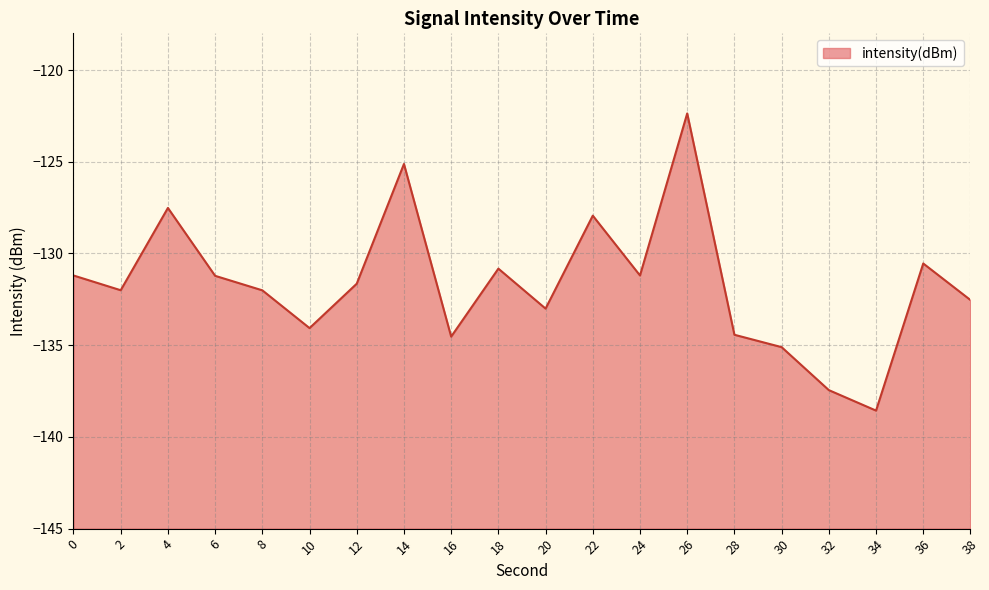

How many data points are less than -131?

14